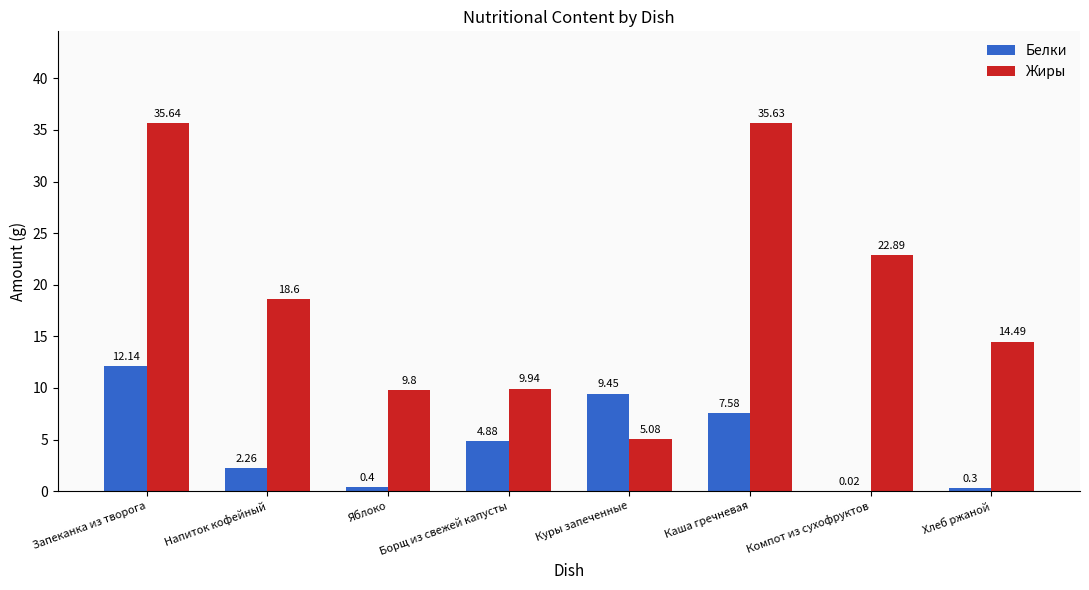

Where does the Жиры series first go above 18?

Запеканка из творога